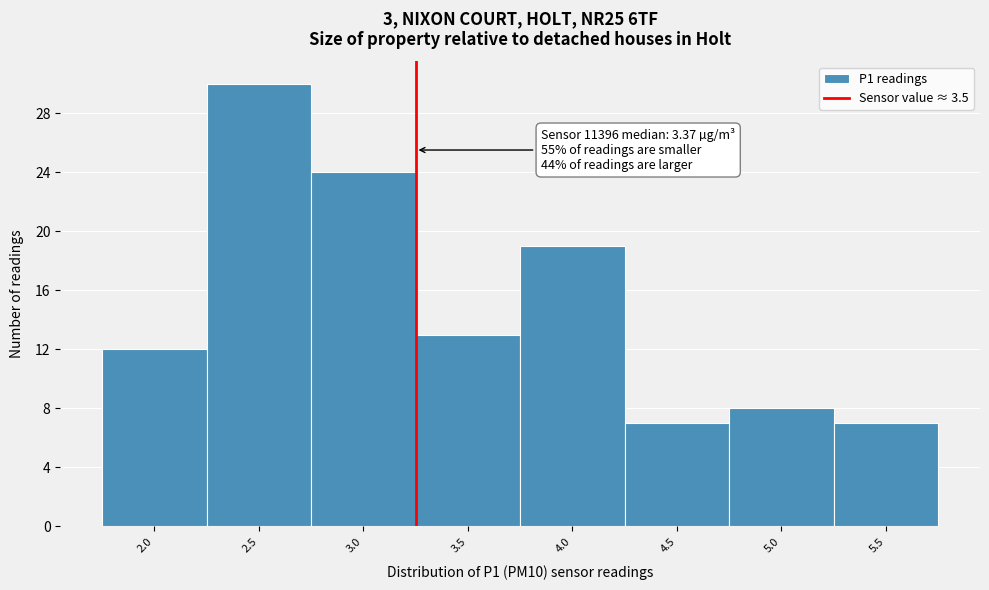

Reading left to right, transcribe all the data shown in this chart.

2.0=12	2.5=30	3.0=24	3.5=13	4.0=19	4.5=7	5.0=8	5.5=7